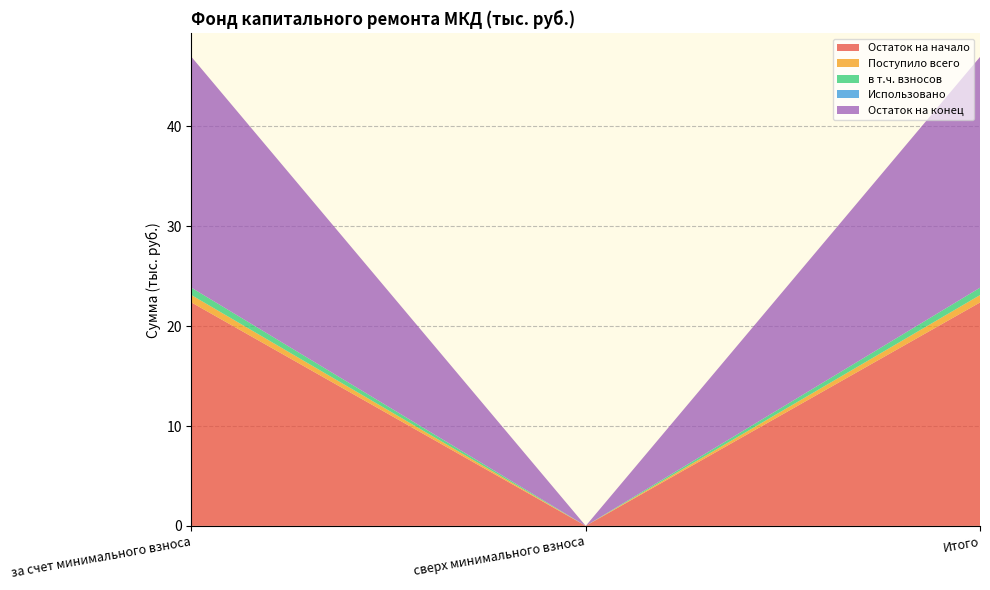

Reading left to right, transcribe all the data shown in this chart.

Остаток на начало: за счет минимального взноса=22.4	сверх минимального взноса=0.0	Итого=22.4
Поступило всего: за счет минимального взноса=0.7	сверх минимального взноса=0.0	Итого=0.7
в т.ч. взносов: за счет минимального взноса=0.7	сверх минимального взноса=0.0	Итого=0.7
Использовано: за счет минимального взноса=0.0	сверх минимального взноса=0.0	Итого=0.0
Остаток на конец: за счет минимального взноса=23.1	сверх минимального взноса=0.0	Итого=23.1